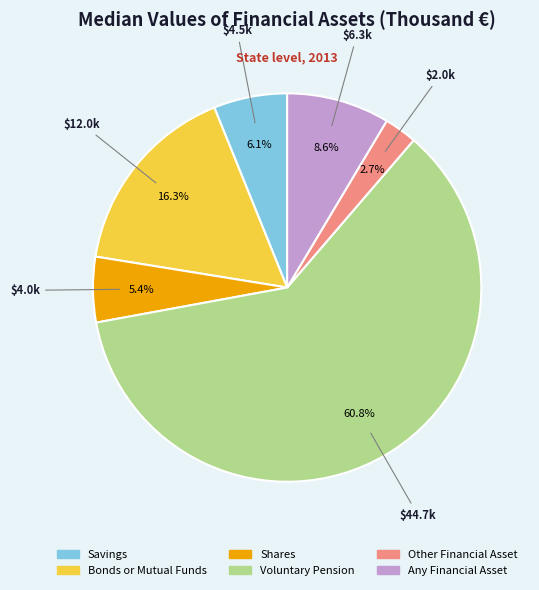

To the nearest percent, what percentage of the pie is Any Financial Asset?

9%